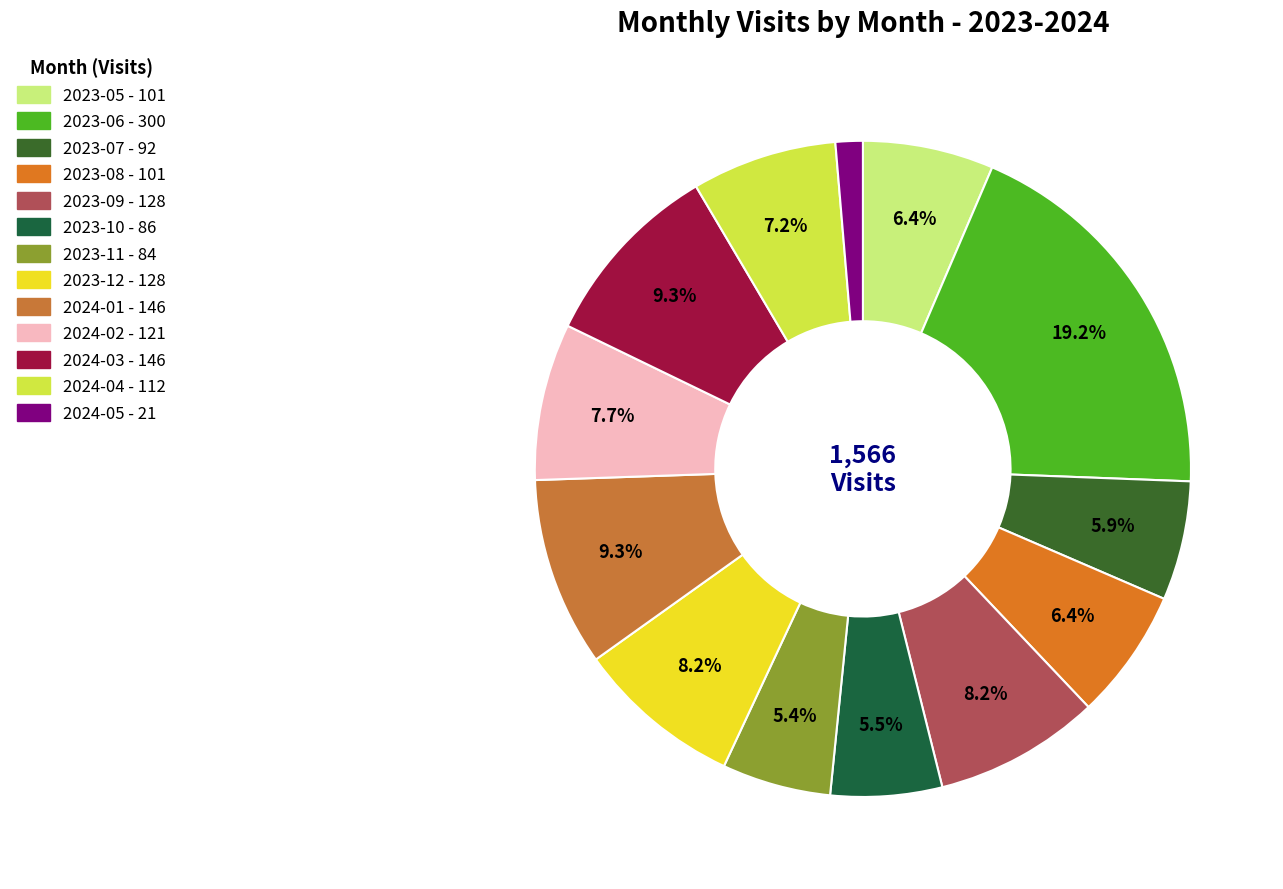

Is 2023-07 the majority of the pie?

No